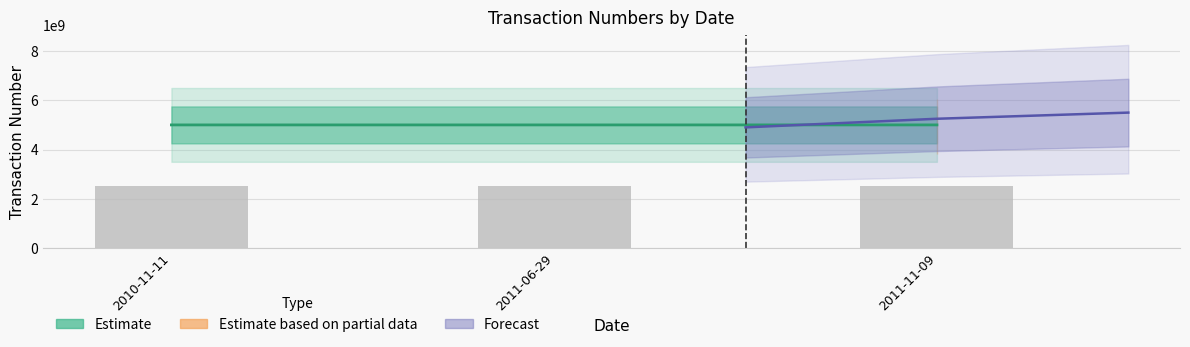

What is the label of the 1st bar from the right?

2011-11-09